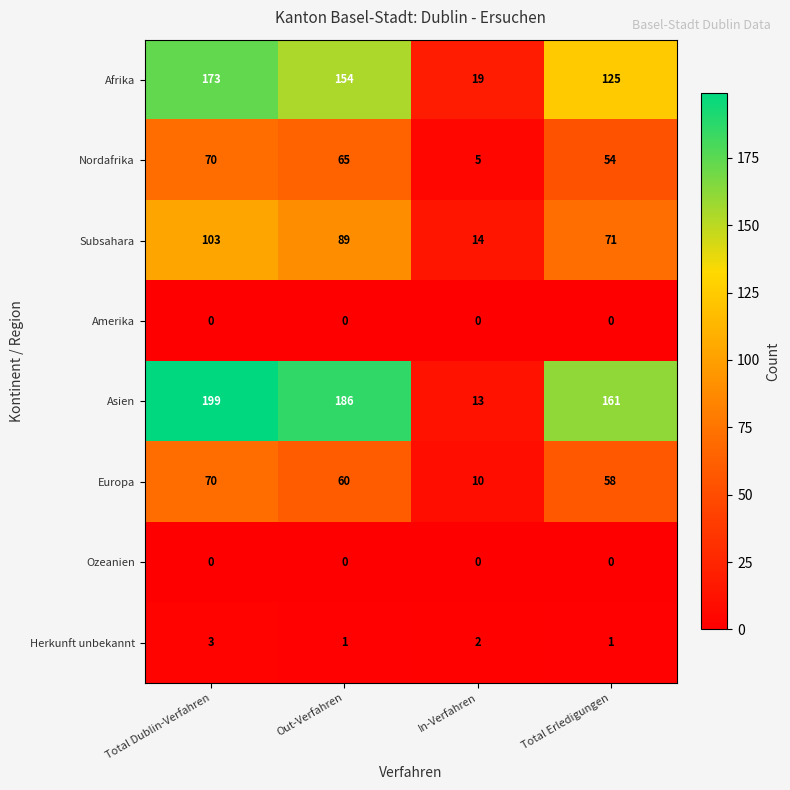

Which series has the largest total across all categories?

Asien